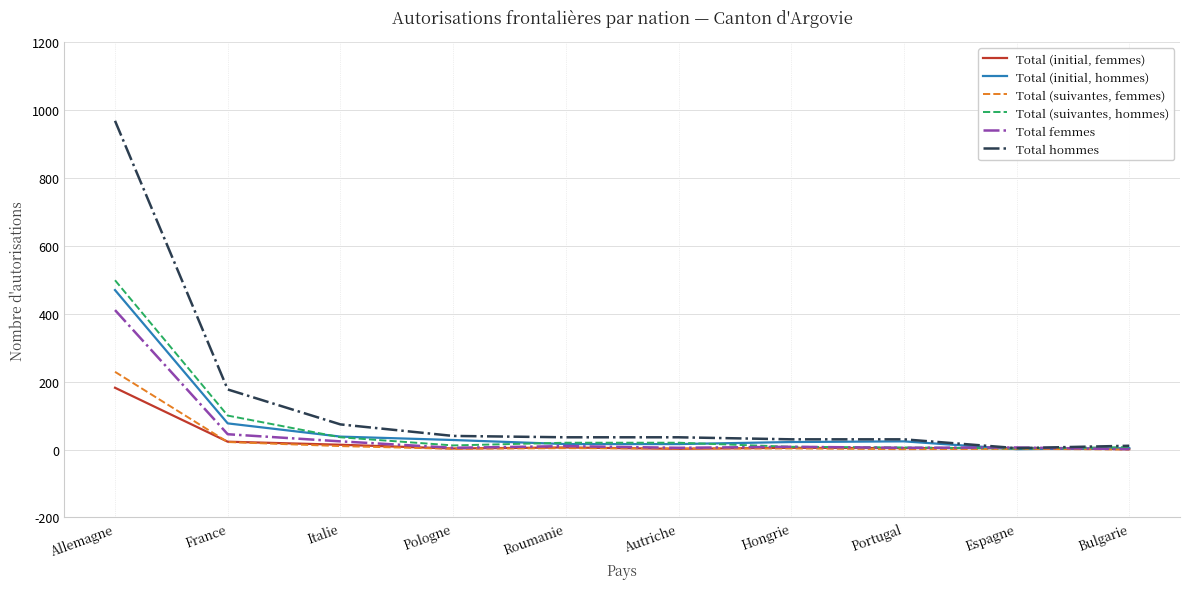

At how many categories does at least one series exceed 297?

1